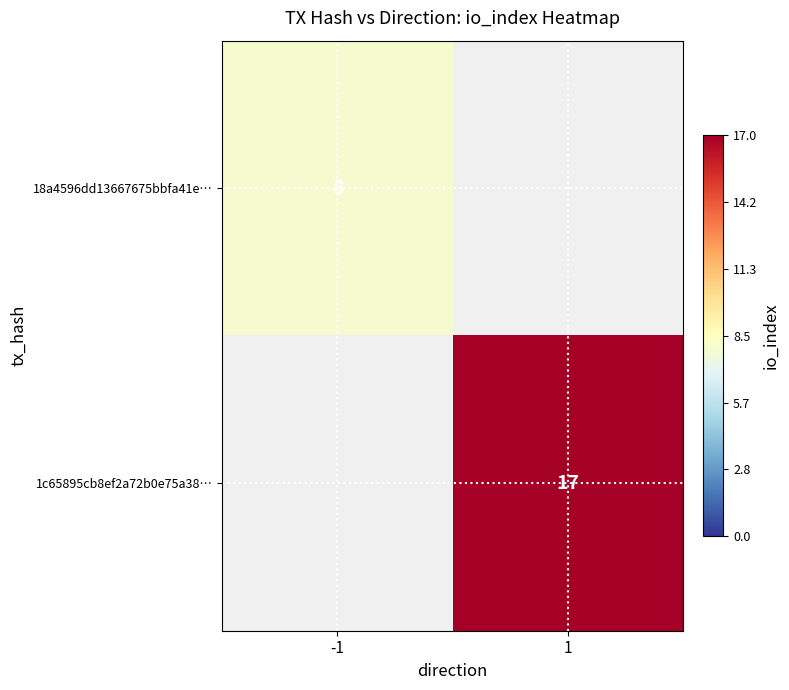

Is the value of 1c65895cb8ef2a72b0e75a38… at 1 greater than the value of 18a4596dd13667675bbfa41e… at -1?

Yes